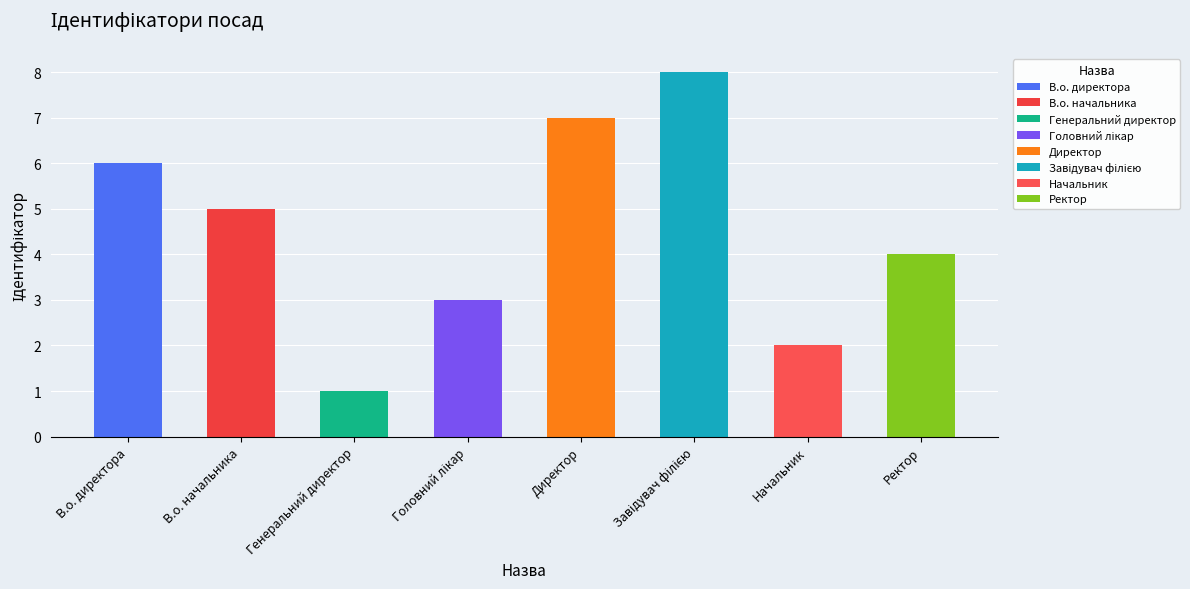

Does the chart contain stacked bars?

No